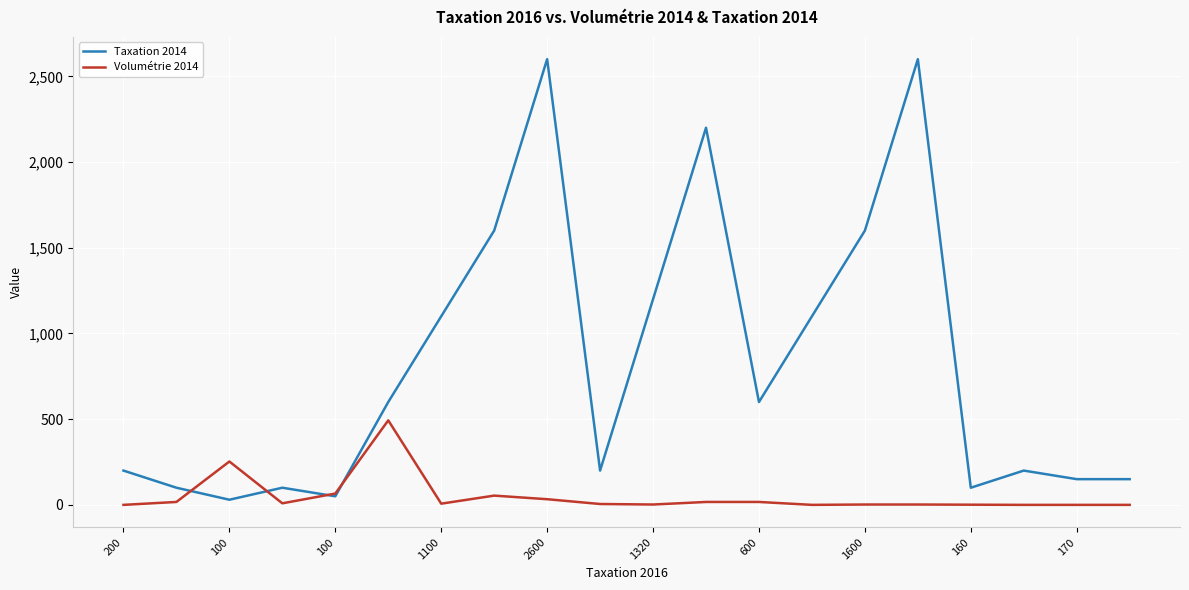

What are all the series names shown in the legend?

Taxation 2014, Volumétrie 2014